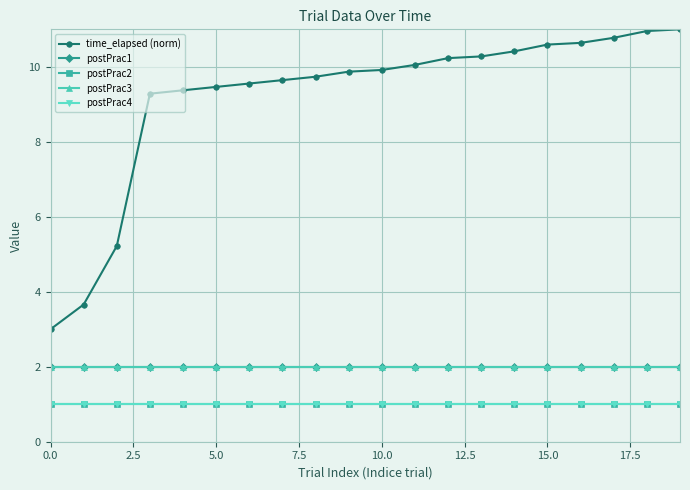

Does the chart have visible grid lines?

Yes